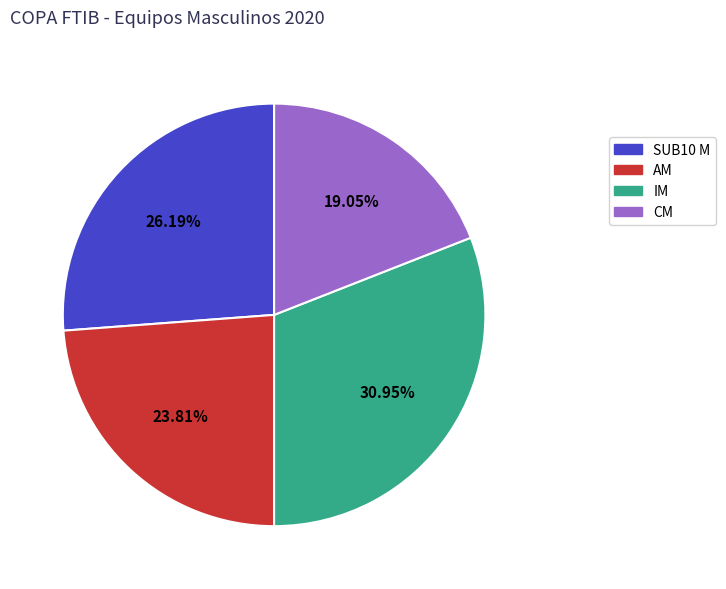

Rank the categories by value from lowest to highest.

CM, AM, SUB10 M, IM